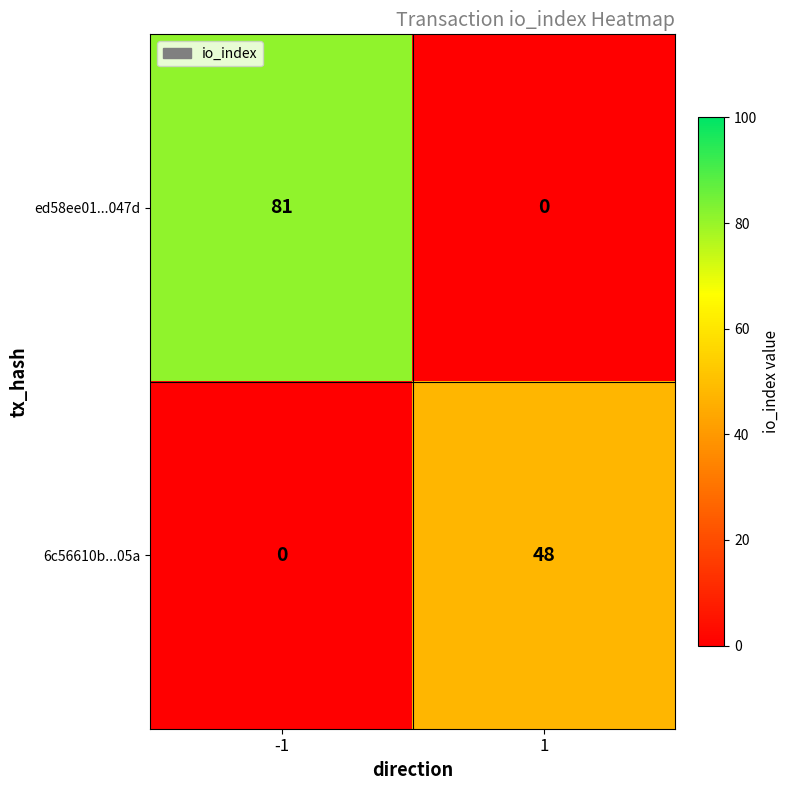

Rank the series by their maximum value, from lowest to highest.

6c56610b...05a, ed58ee01...047d